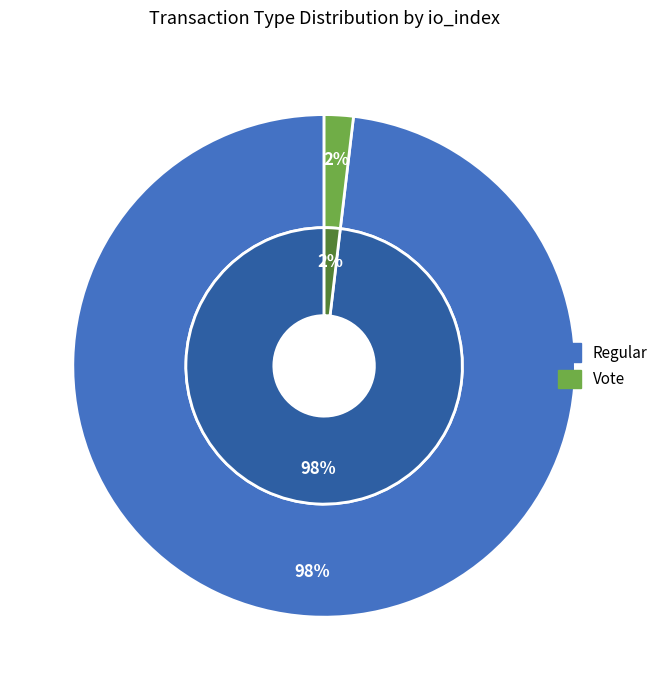

To the nearest percent, what percentage of the pie is Regular?

98%